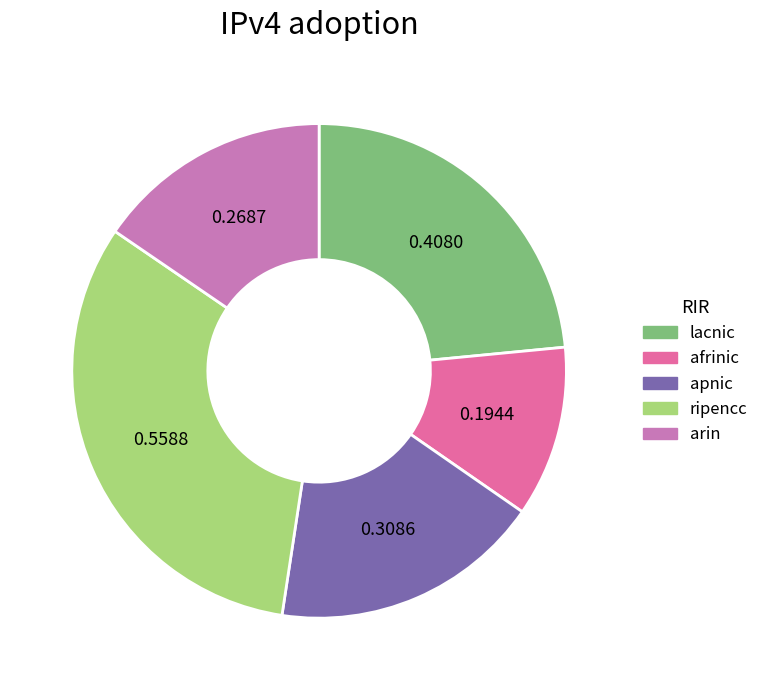

How many segments does this pie chart have?

5